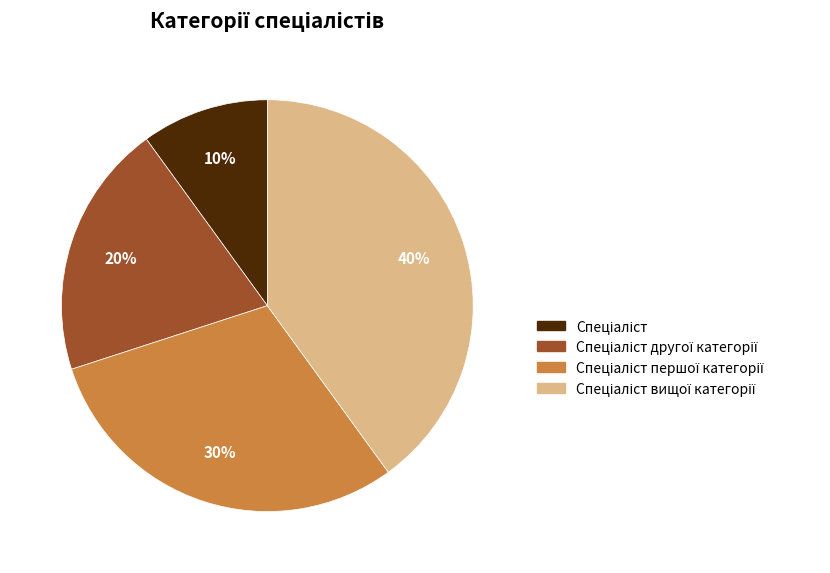

To the nearest percent, what is the average slice percentage?

25%